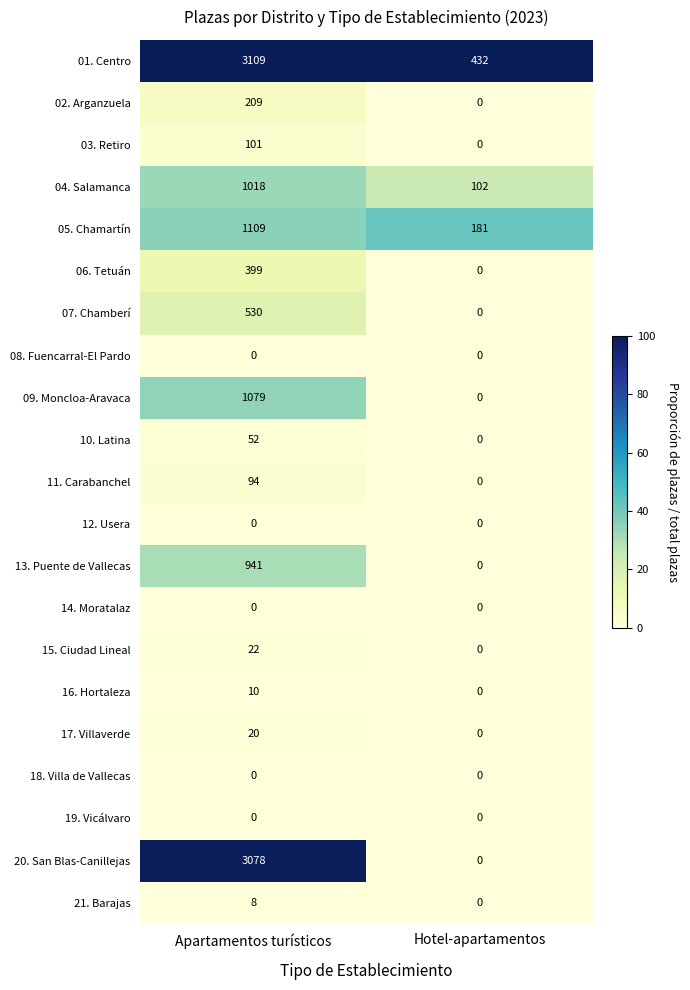

What is the sum of all 02. Arganzuela values?

209